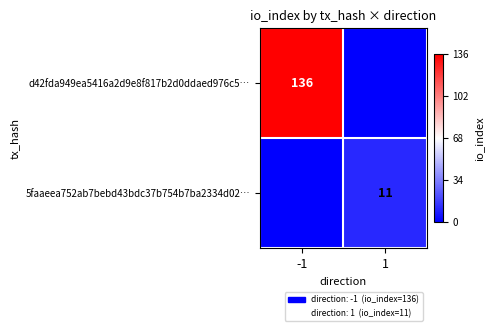

Which category has the highest value across all series?

-1